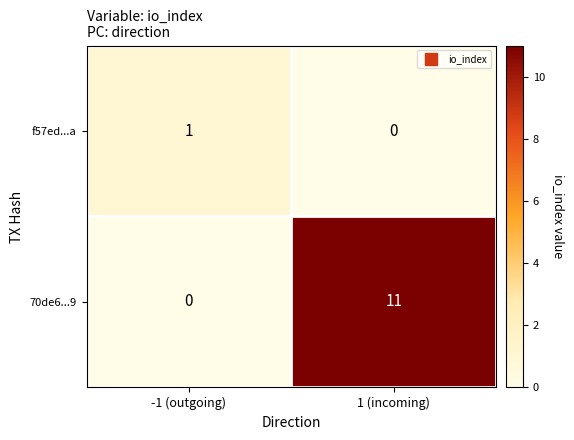

True or false: 70de6...9 has a value of 11 at 1 (incoming).

True